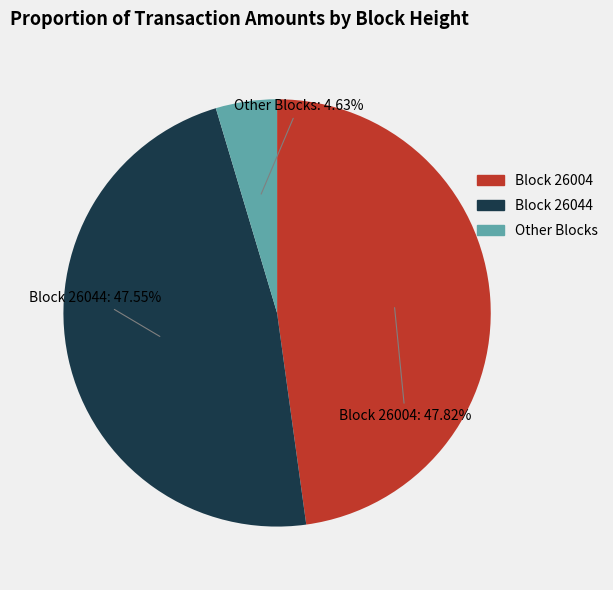

To the nearest percent, what is the difference between the largest and smallest slice percentages?

43%